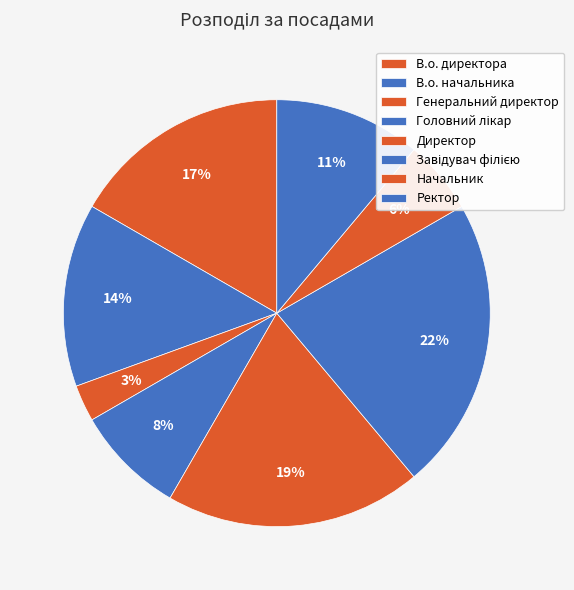

Does Начальник represent more than half of the total?

No